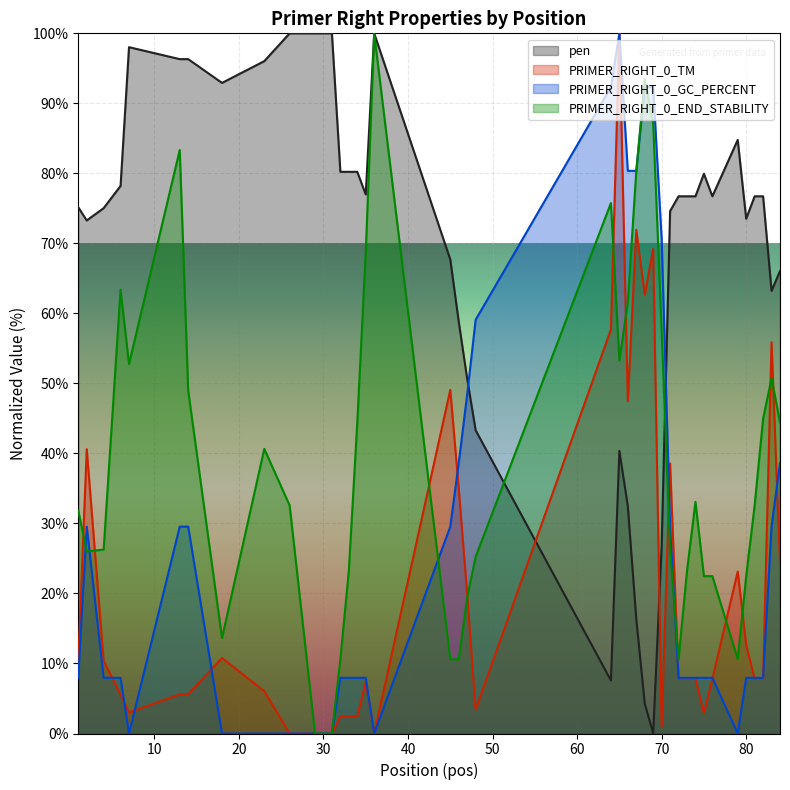

Which series ends up on top after the final intersection of PRIMER_RIGHT_0_TM and PRIMER_RIGHT_0_END_STABILITY?

PRIMER_RIGHT_0_END_STABILITY